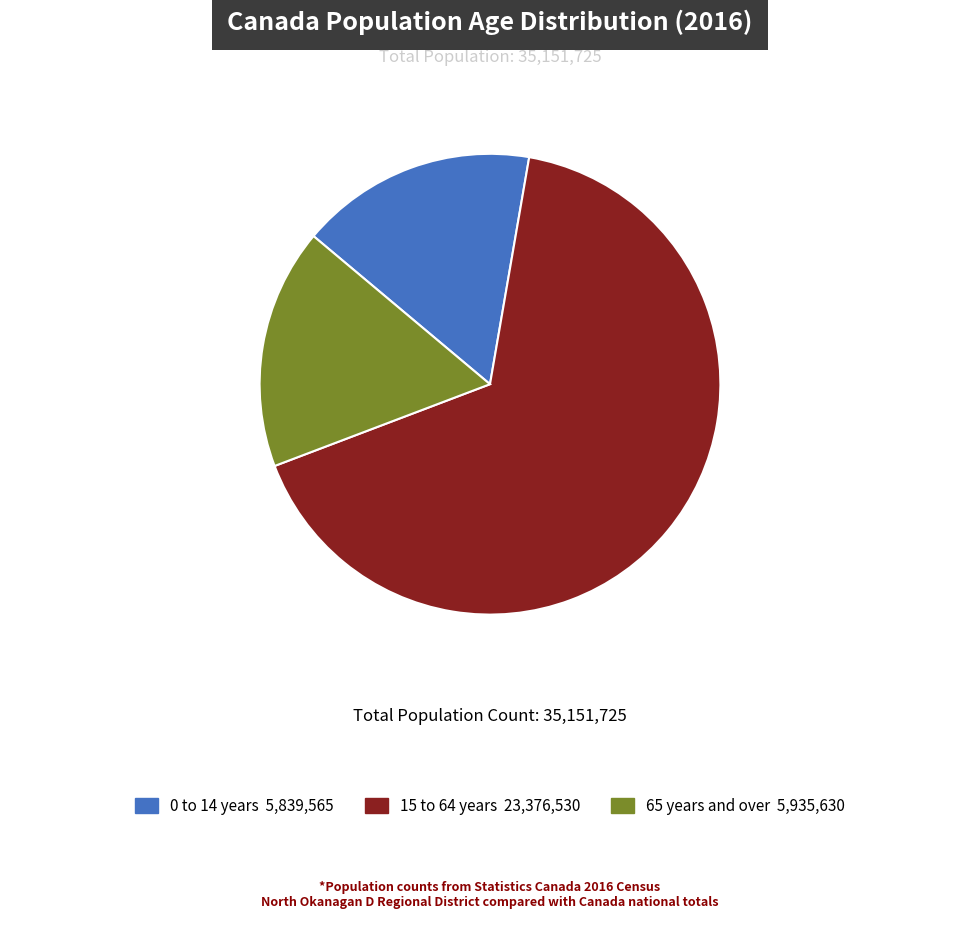

Is there any slice that represents more than half of the pie?

Yes